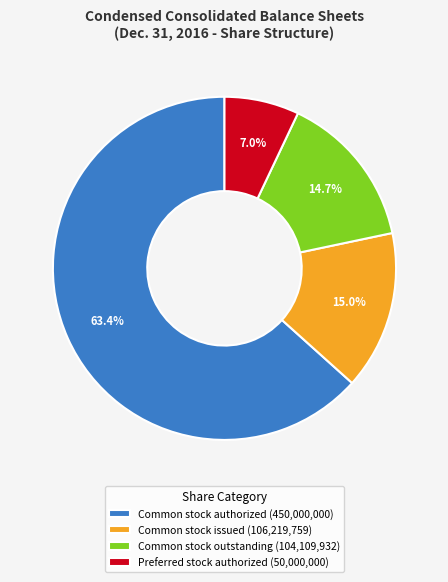

How many slices are in this pie chart?

4